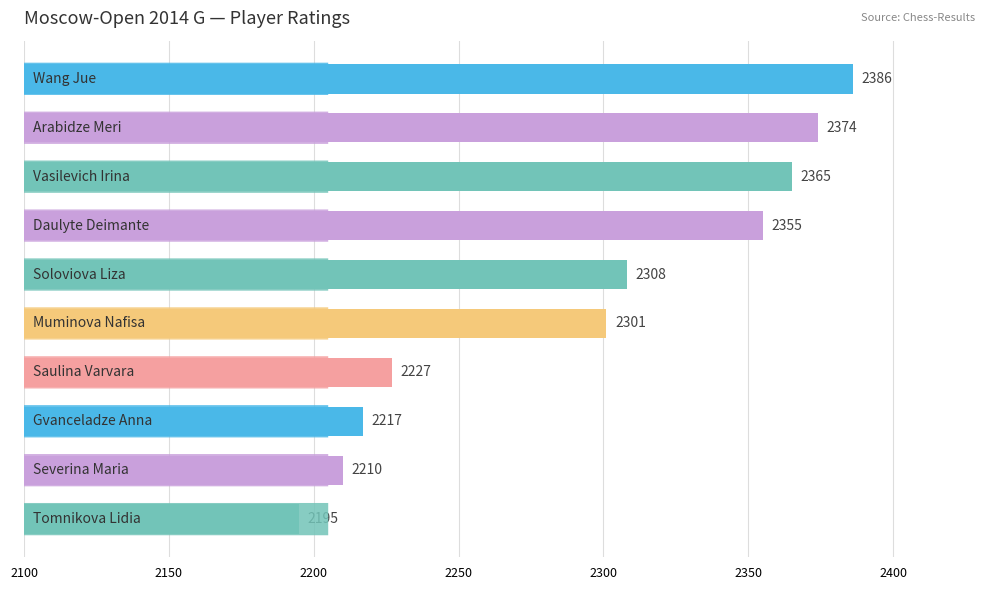

What is the value of the 1st bar from the top?

2386